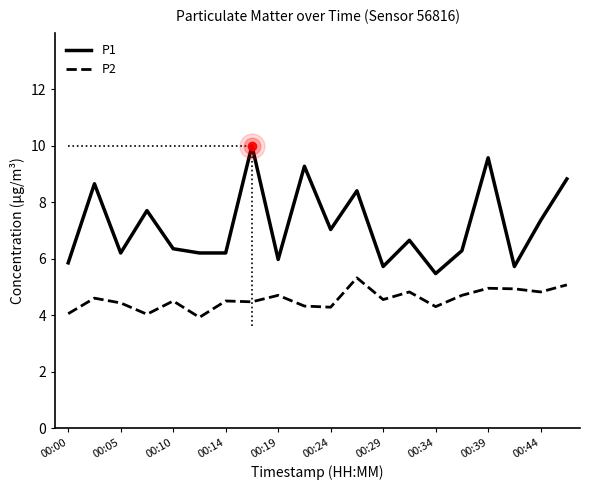

Which series has the largest range (max minus min)?

P1